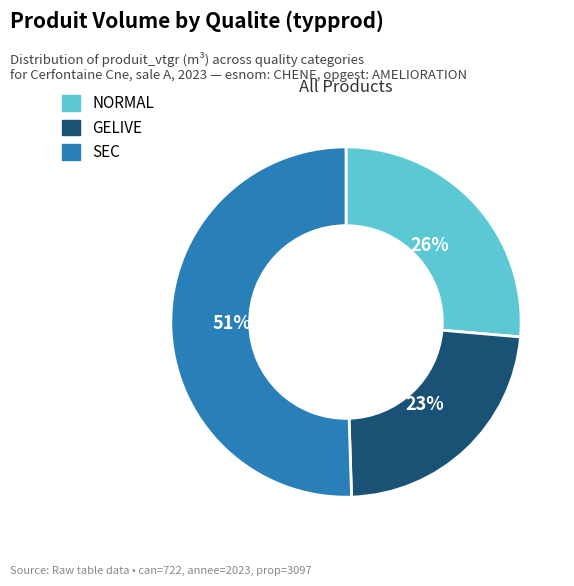

To the nearest percent, what portion does SEC represent?

51%